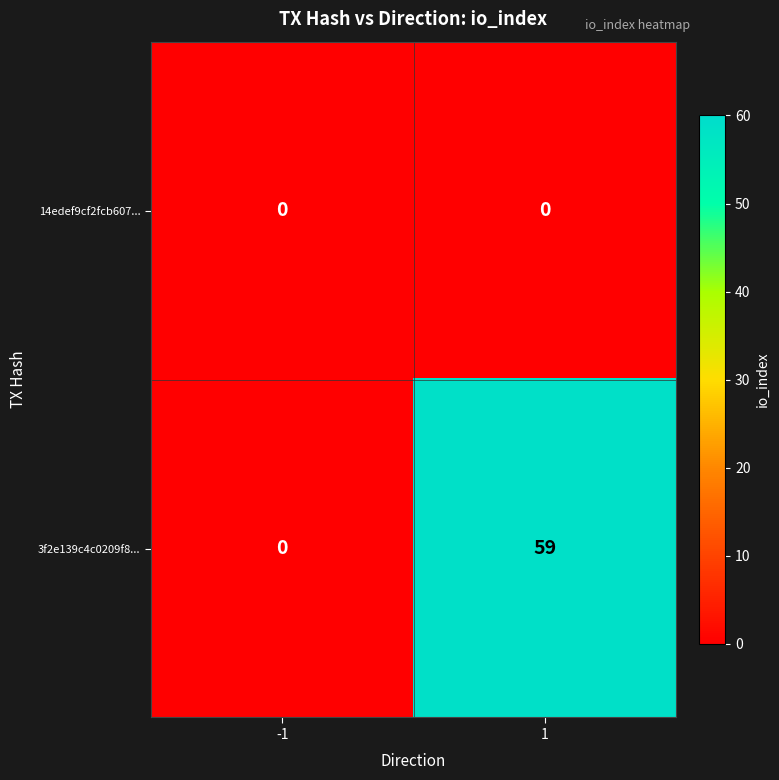

What is the approximate value of 3f2e139c4c0209f8... at 1?

59